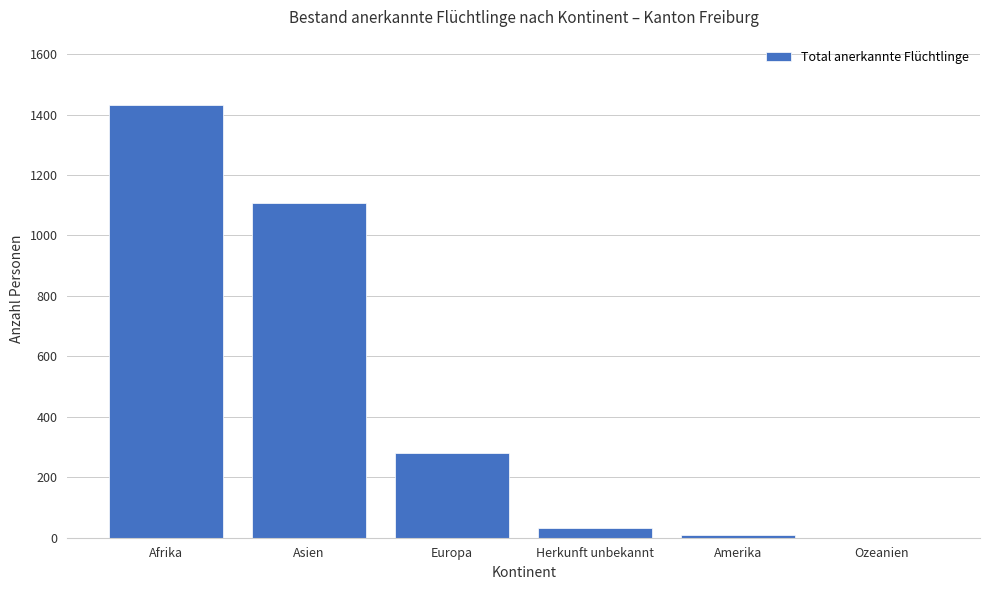

What is the sum of all values?

2859